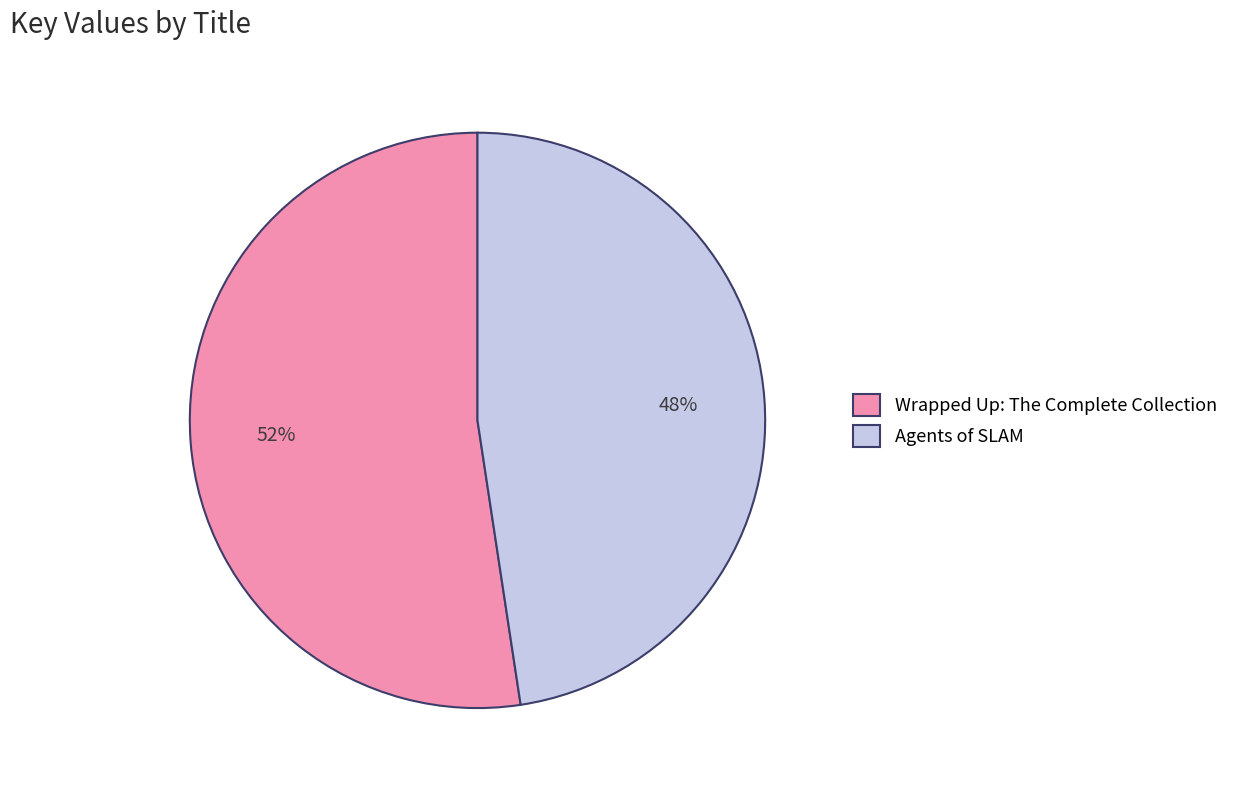

To the nearest percent, what is the combined percentage of Agents of SLAM and Wrapped Up: The Complete Collection?

100%